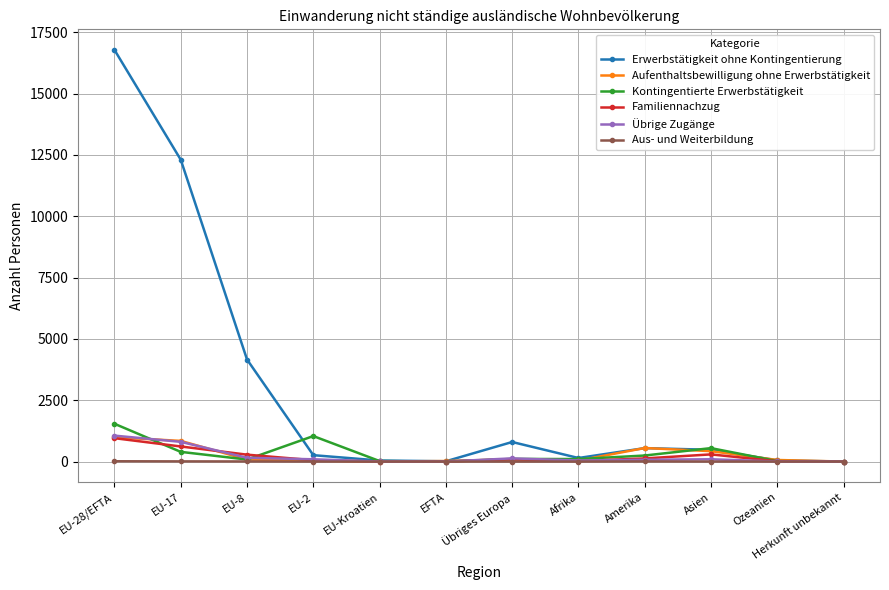

What is the label of the 1st point from the left?

EU-28/EFTA